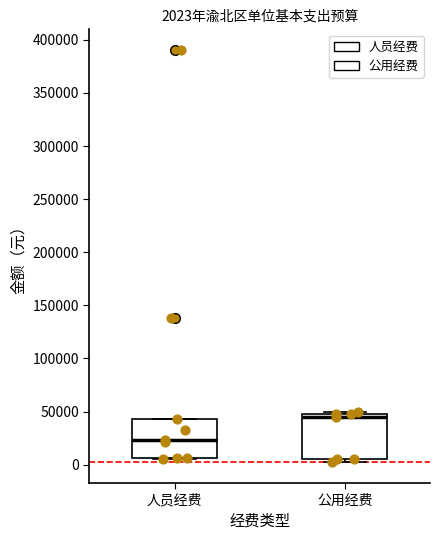

Which box has the lowest median line?

人员经费